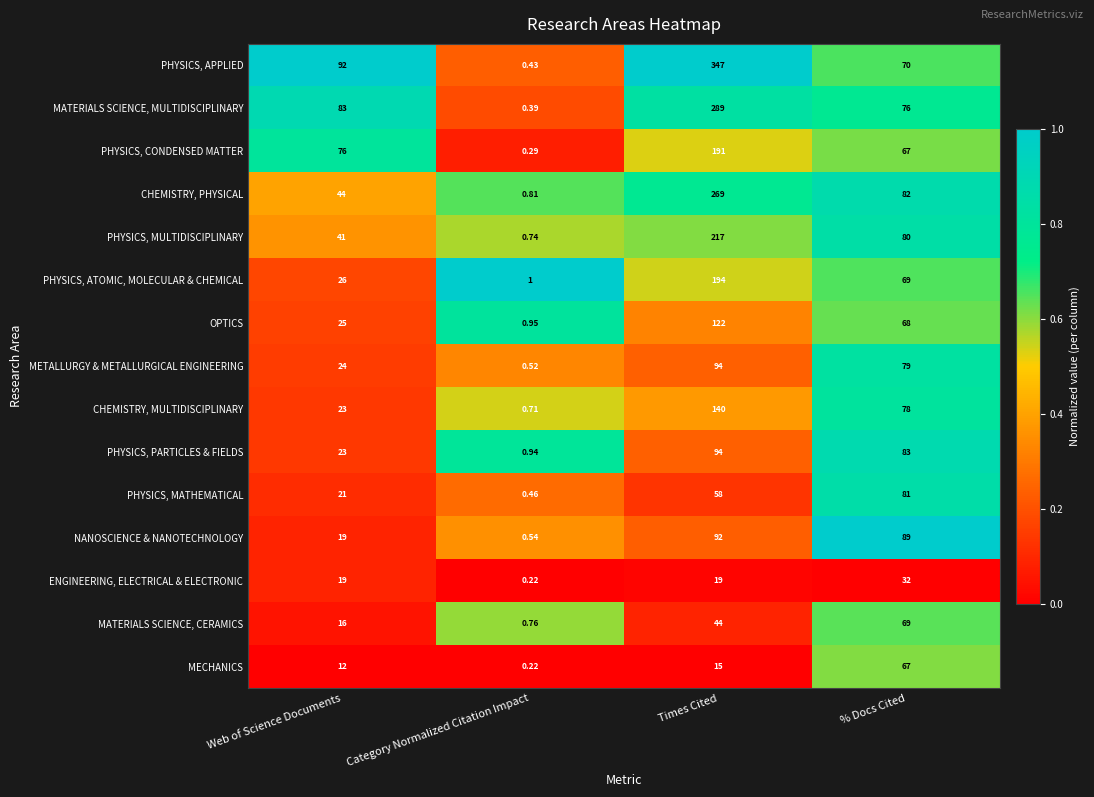

Which category has the highest value in the METALLURGY & METALLURGICAL ENGINEERING series?

Times Cited